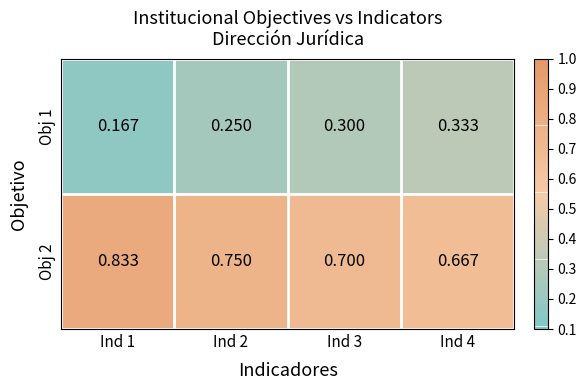

Is the value of Obj 1 at Ind 3 greater than the value of Obj 2 at Ind 4?

No